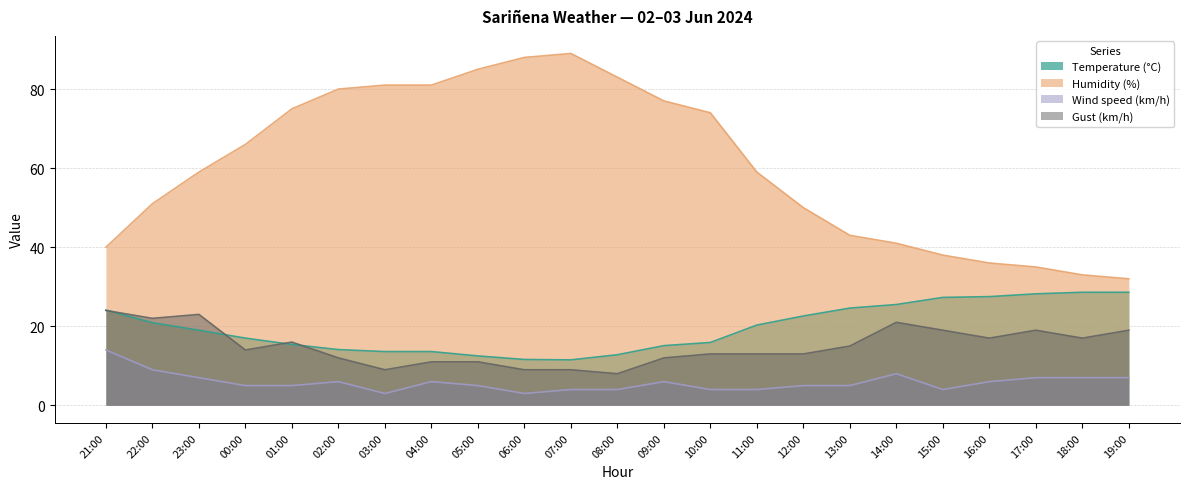

What value does the Wind speed (km/h) series have at 14:00?

8.0